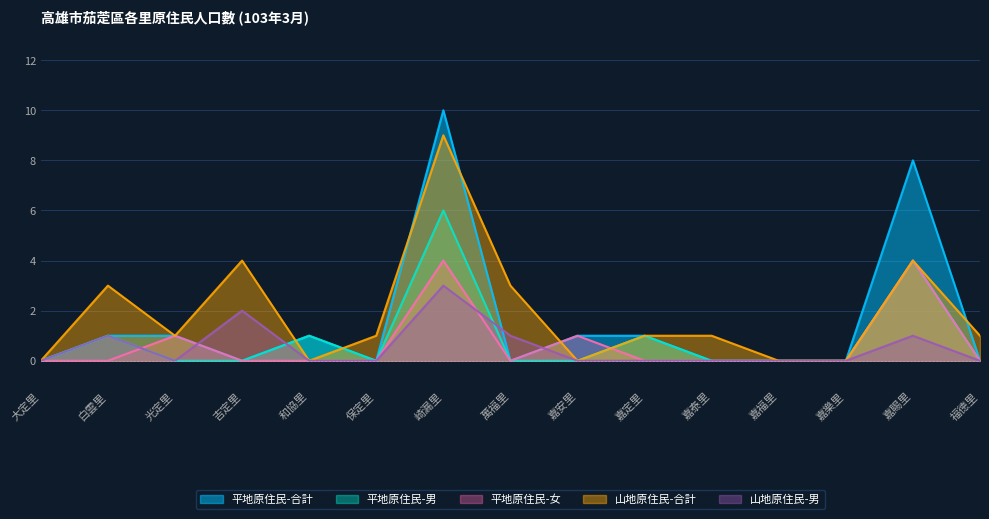

What are all the series names shown in the legend?

平地原住民-合計, 平地原住民-男, 平地原住民-女, 山地原住民-合計, 山地原住民-男